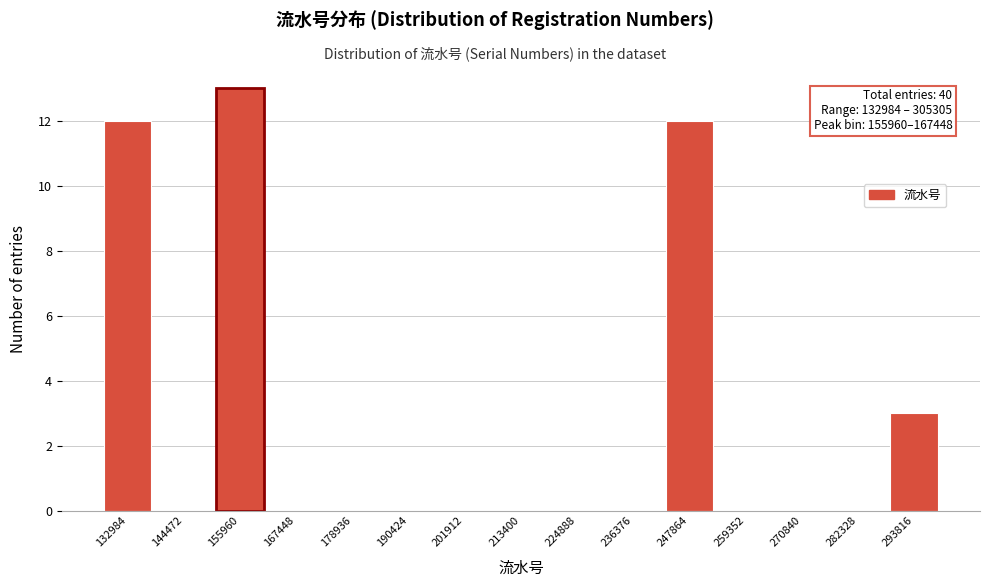

Reading left to right, list all the values displayed in this chart.

132984=12	144472=0	155960=13	167448=0	178936=0	190424=0	201912=0	213400=0	224888=0	236376=0	247864=12	259352=0	270840=0	282328=0	293816=3